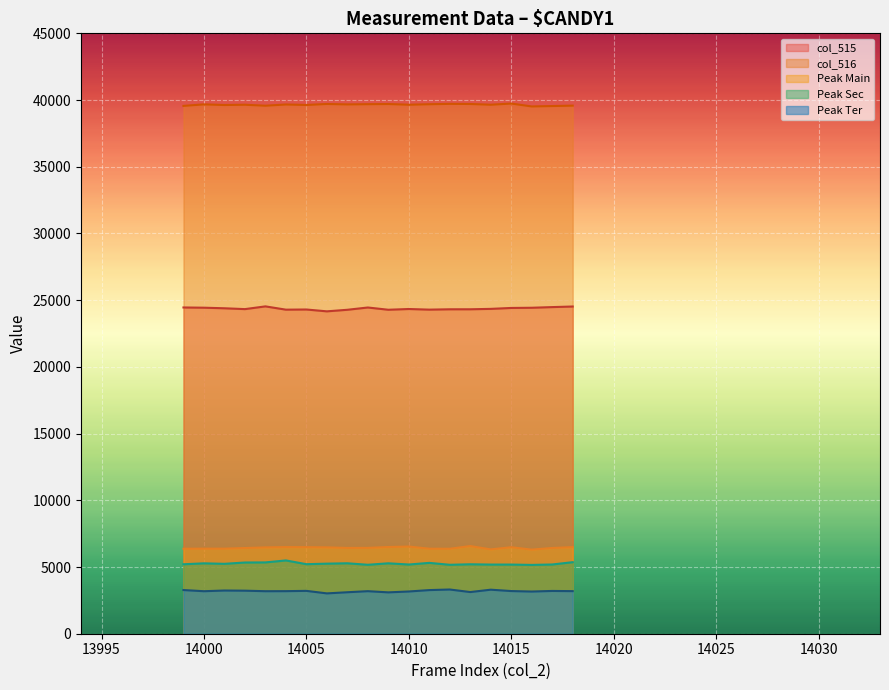

What is the greatest value displayed?

39737